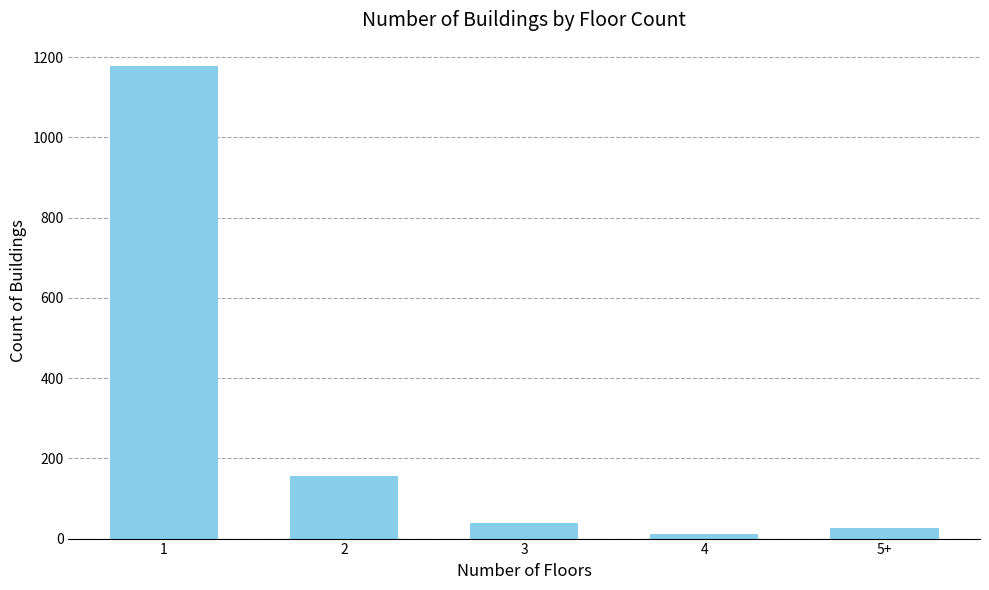

What is the smallest value displayed?

12